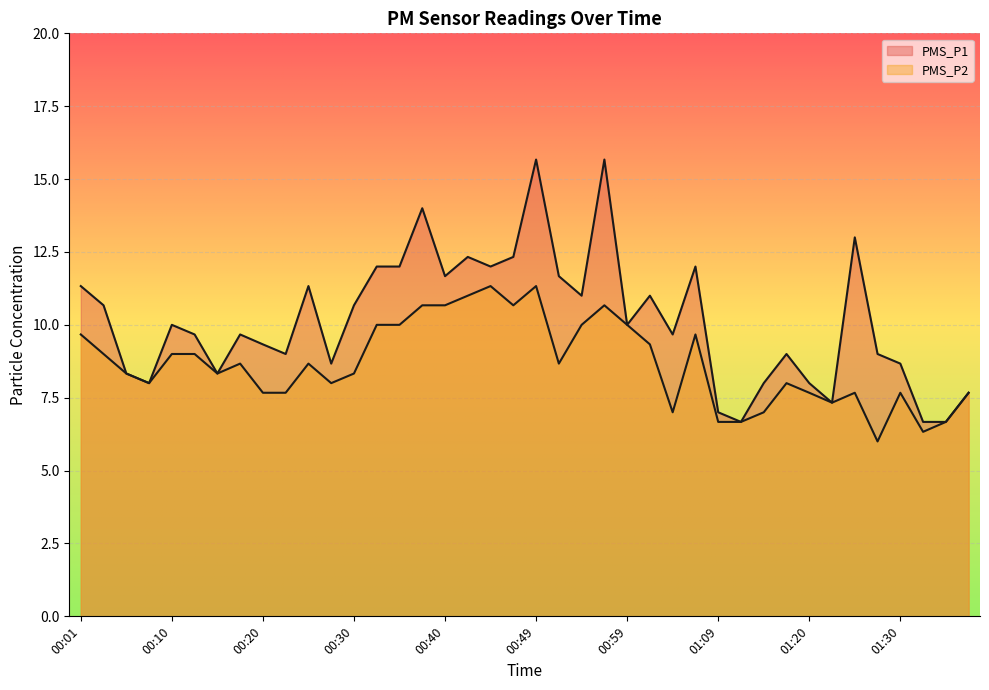

Does the chart display data point markers on the line(s)?

No